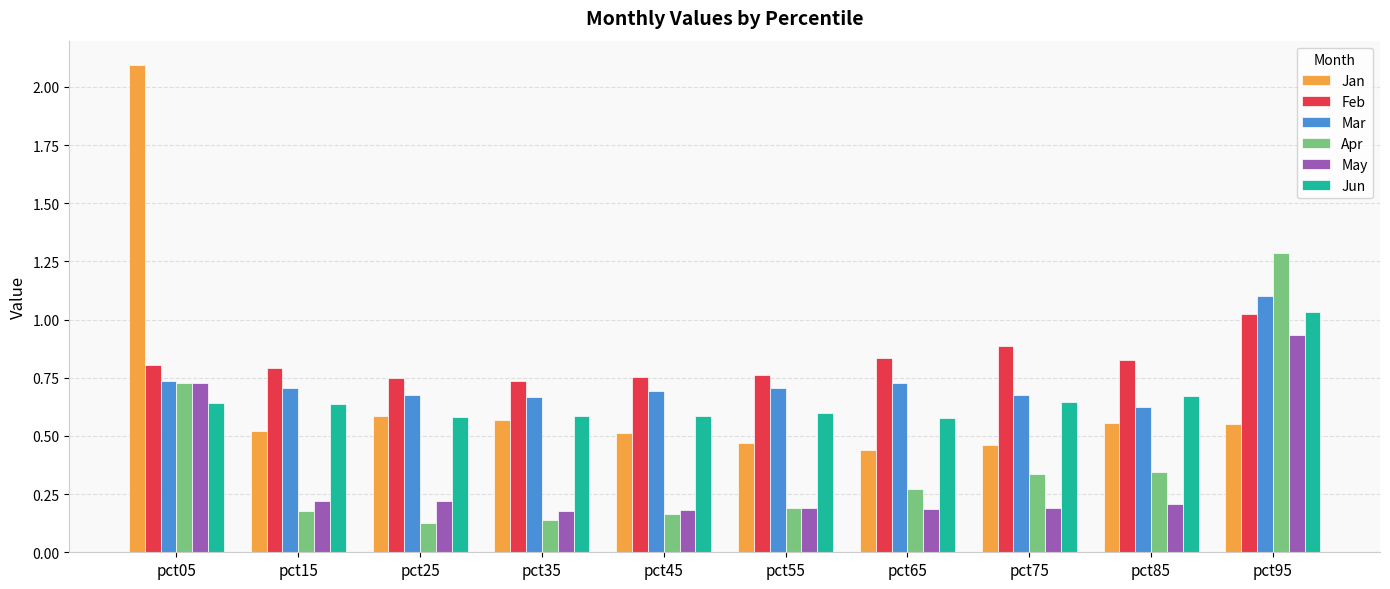

What is the difference between the maximum and second lowest values in the Apr series?

1.1